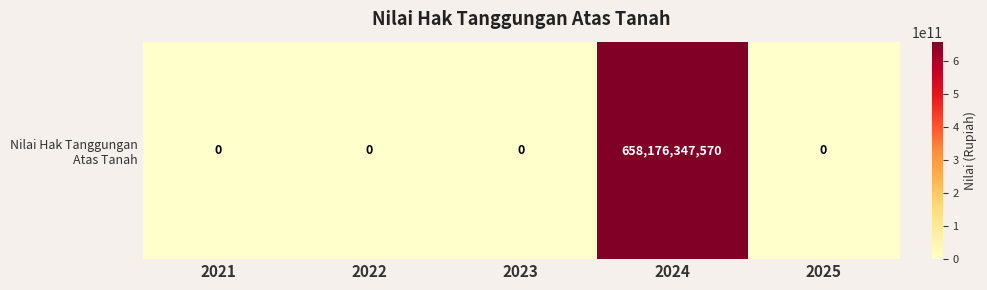

Reading right to left, list all the values displayed in this chart.

2025=0	2024=658176347570	2023=0	2022=0	2021=0